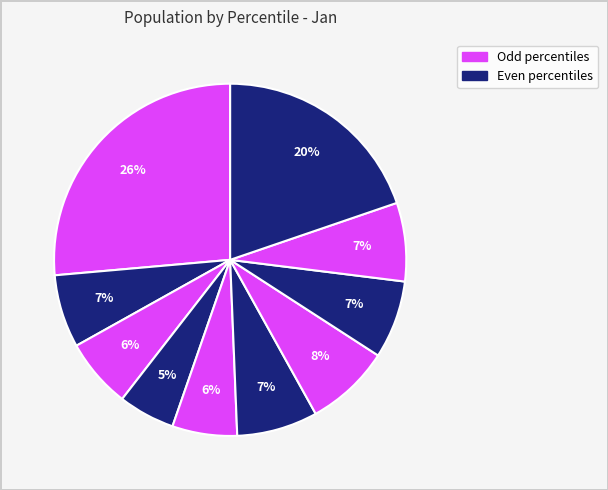

Count the number of slices in the pie.

10